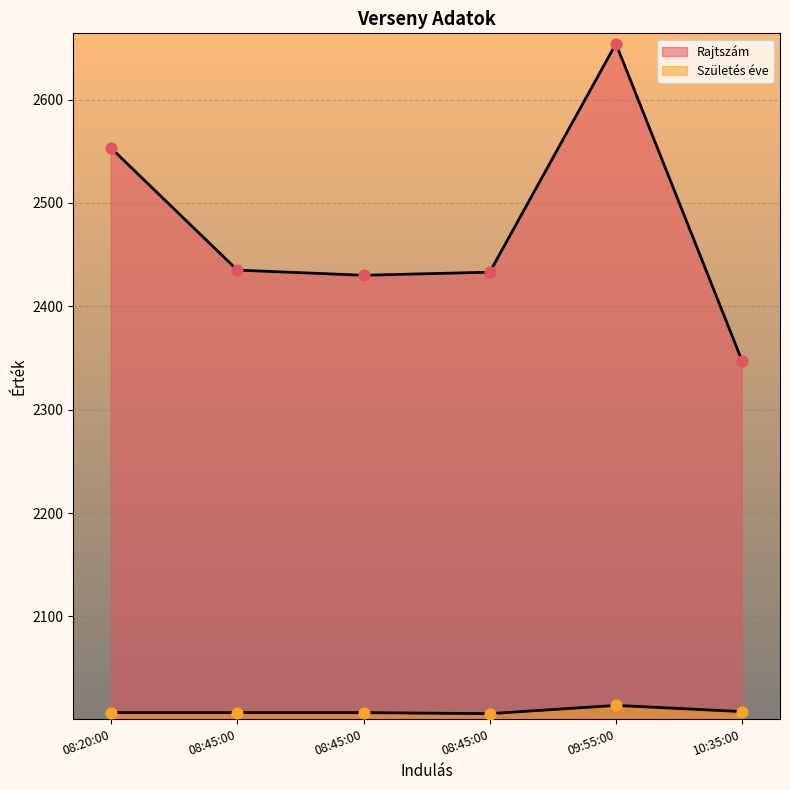

Is the value of Rajtszám at 08:45:00 greater than the value of Születés éve at 08:45:00?

Yes